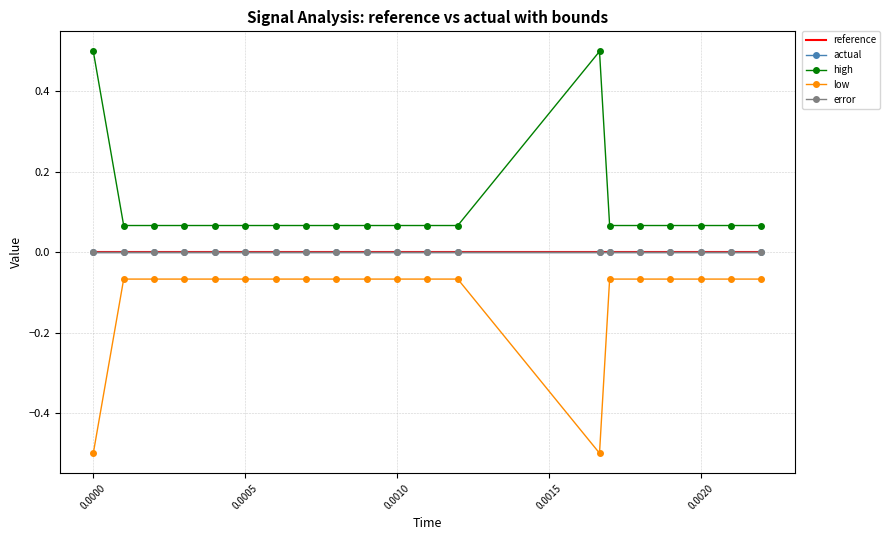

True or false: high has more than 0 interior local peaks.

True